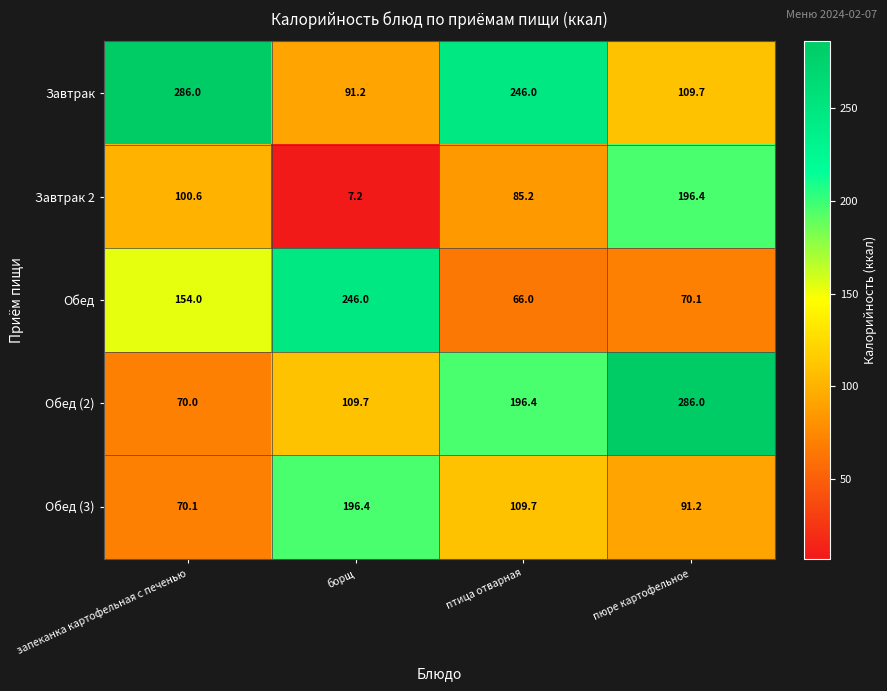

Which series has the widest spread of values?

Обед (2)